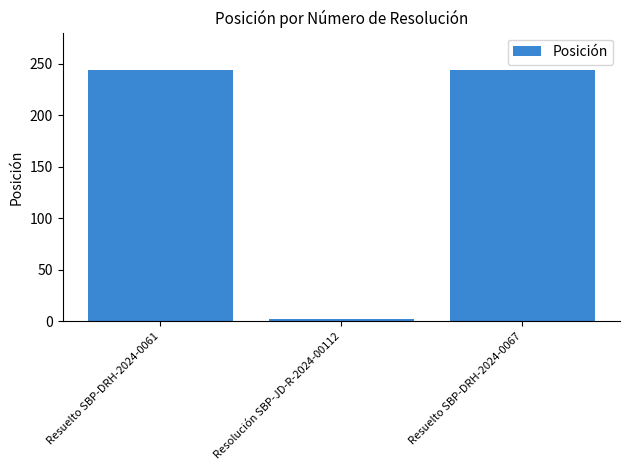

What is the greatest value displayed?

244